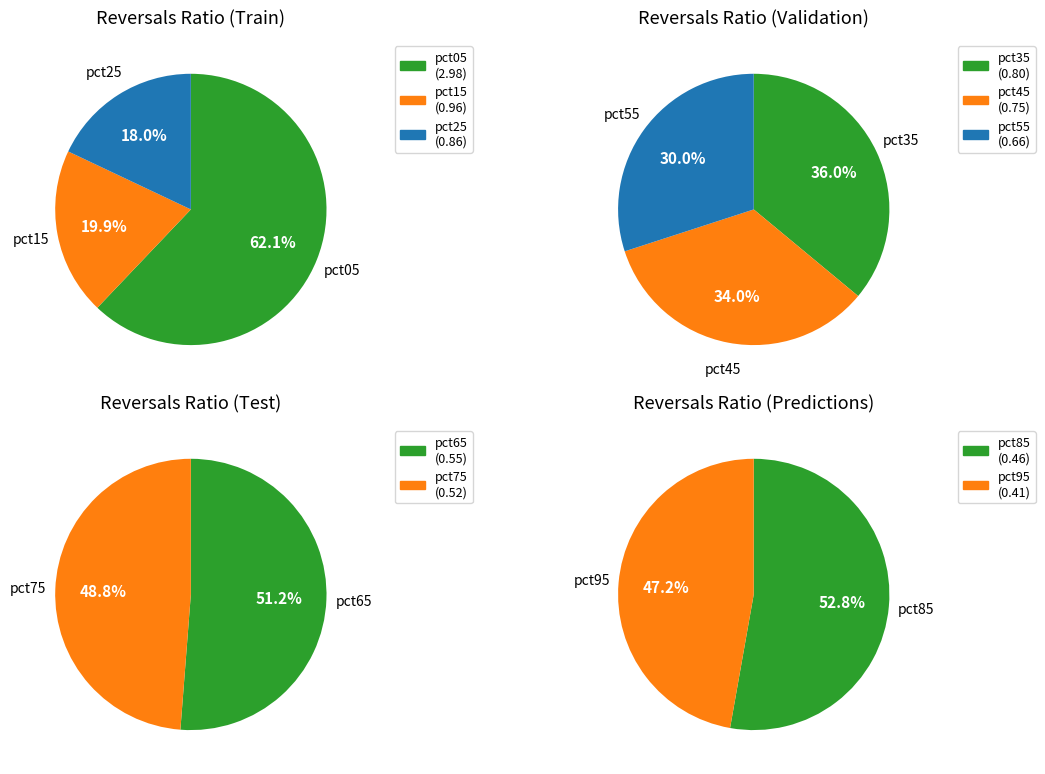

Does pct95 represent more than half of the total?

No